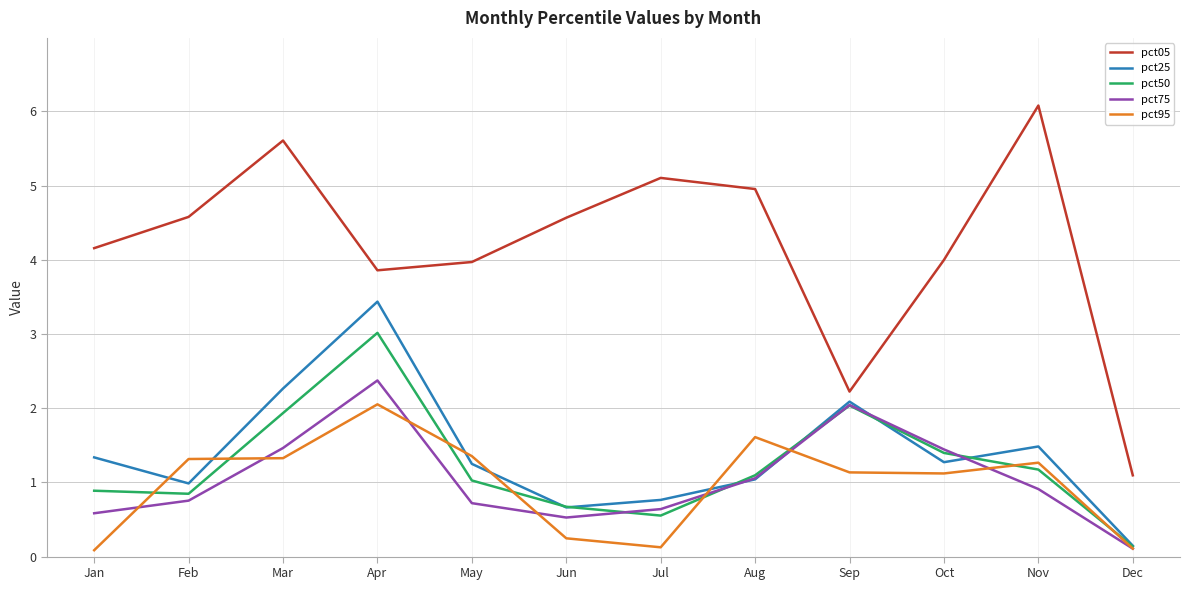

At which category does the chart reach its peak across all series?

Nov